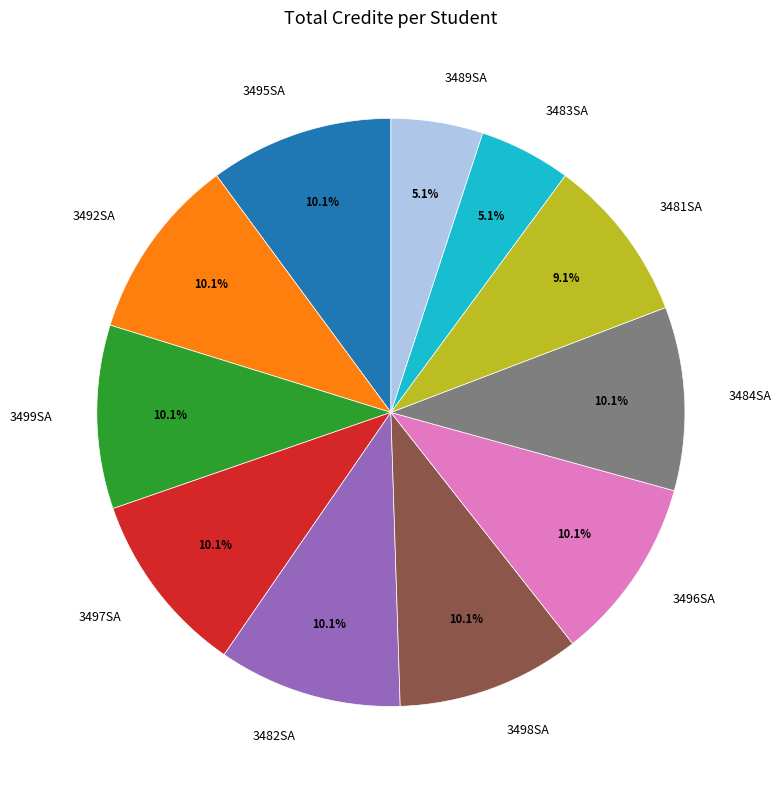

Does 3497SA represent more than half of the total?

No